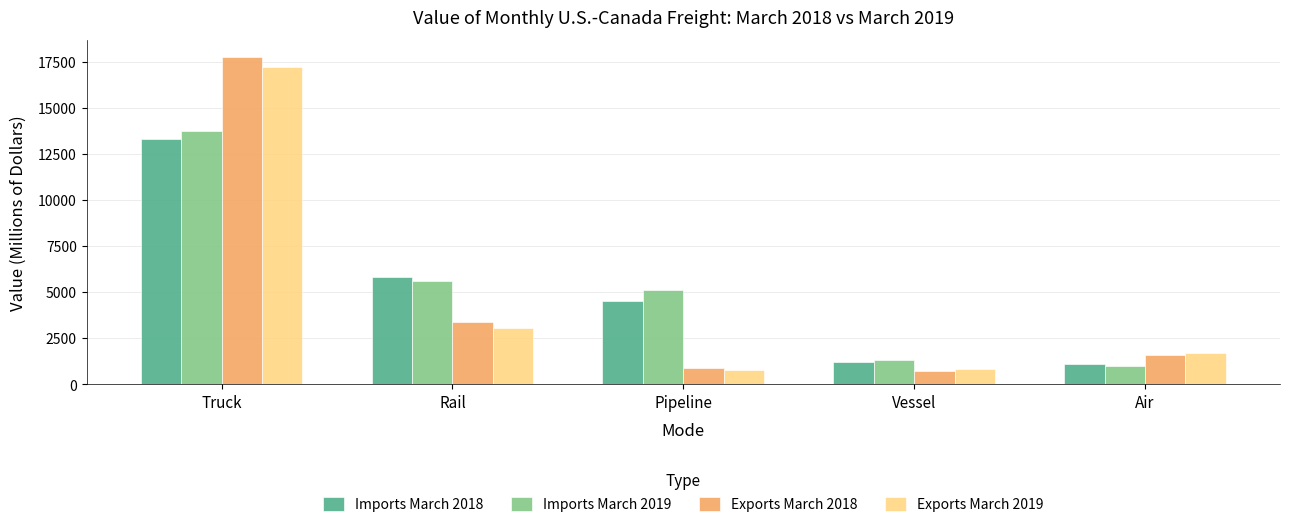

How many bars are there in each group?

4